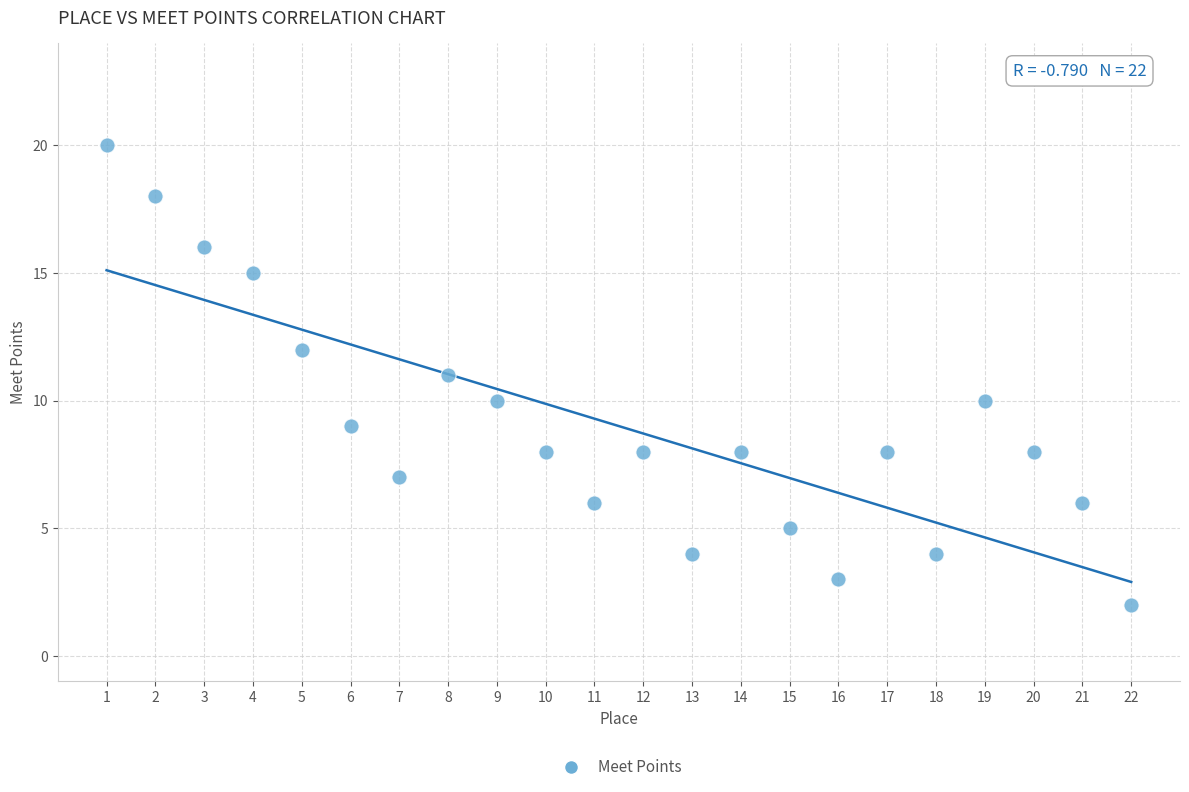

What is the range of X values (max minus min)?

21